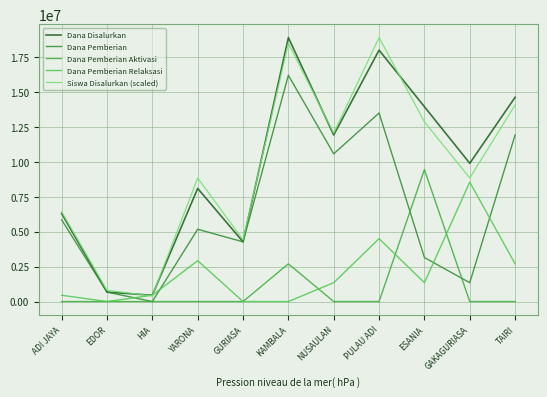

How many times do Dana Pemberian and Dana Pemberian Relaksasi cross each other?

4